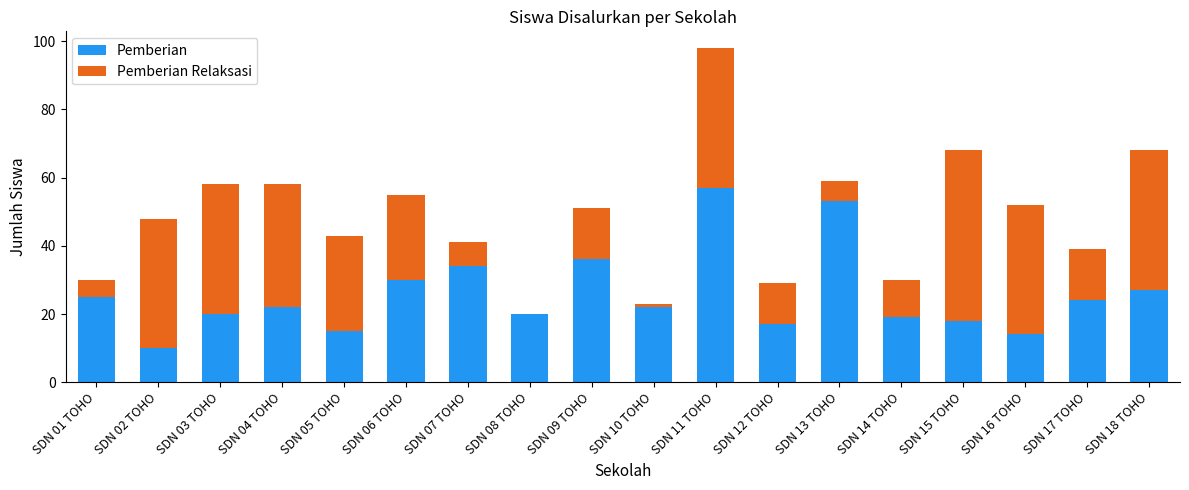

The Pemberian series shows 30 at SDN 06 TOHO. True or false?

True